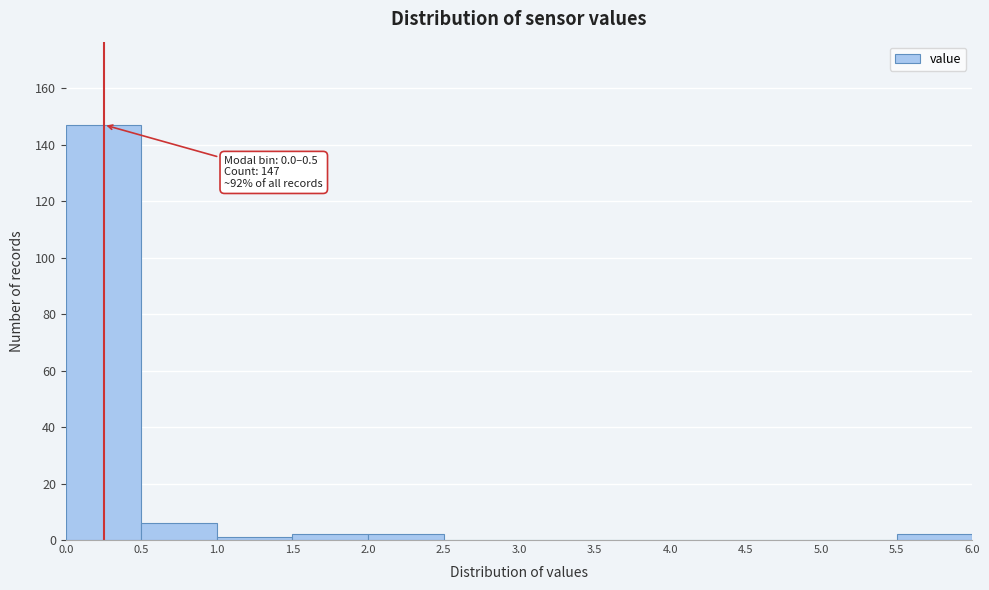

Which range on the x-axis has the tallest bar?

0.0 to 0.5